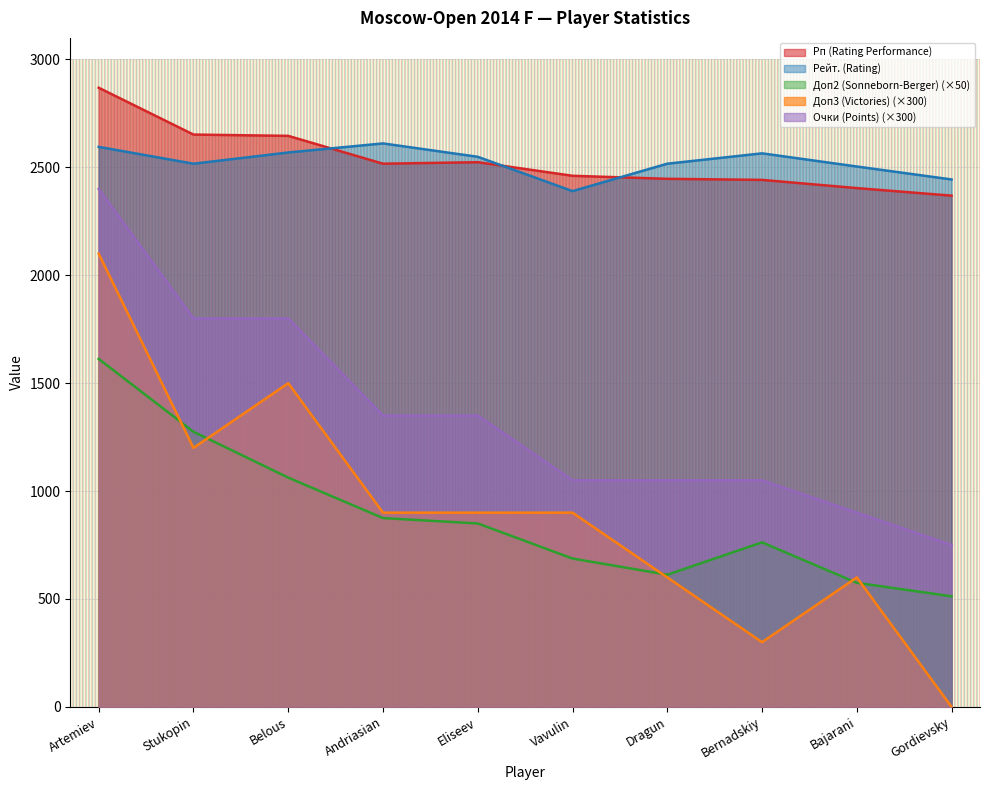

Reading left to right, what are all the values shown in this chart?

Доп2 (Sonneborn-Berger): Artemiev=1612.5	Stukopin=1275.0	Belous=1062.5	Andriasian=875.0	Eliseev=850.0	Vavulin=687.5	Dragun=612.5	Bernadskiy=762.5	Bajarani=575.0	Gordievsky=512.5
Рп (Rating Performance): Artemiev=2869.0	Stukopin=2652.0	Belous=2646.0	Andriasian=2517.0	Eliseev=2524.0	Vavulin=2461.0	Dragun=2447.0	Bernadskiy=2442.0	Bajarani=2404.0	Gordievsky=2369.0
Рейт. (Rating): Artemiev=2595.0	Stukopin=2517.0	Belous=2569.0	Andriasian=2611.0	Eliseev=2549.0	Vavulin=2390.0	Dragun=2517.0	Bernadskiy=2565.0	Bajarani=2504.0	Gordievsky=2444.0
Доп3 (Victories): Artemiev=2100.0	Stukopin=1200.0	Belous=1500.0	Andriasian=900.0	Eliseev=900.0	Vavulin=900.0	Dragun=600.0	Bernadskiy=300.0	Bajarani=600.0	Gordievsky=0.0
Очки (Points): Artemiev=2400.0	Stukopin=1800.0	Belous=1800.0	Andriasian=1350.0	Eliseev=1350.0	Vavulin=1050.0	Dragun=1050.0	Bernadskiy=1050.0	Bajarani=900.0	Gordievsky=750.0